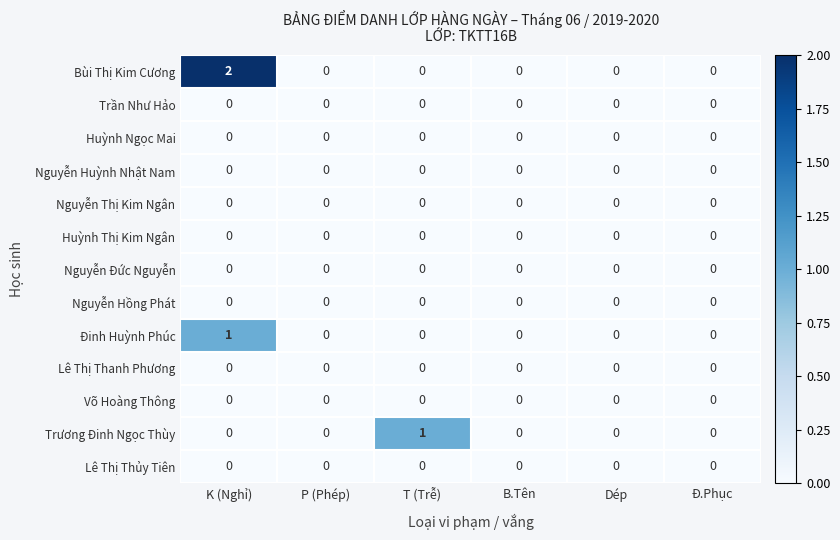

Which series has the largest total across all categories?

Bùi Thị Kim Cương